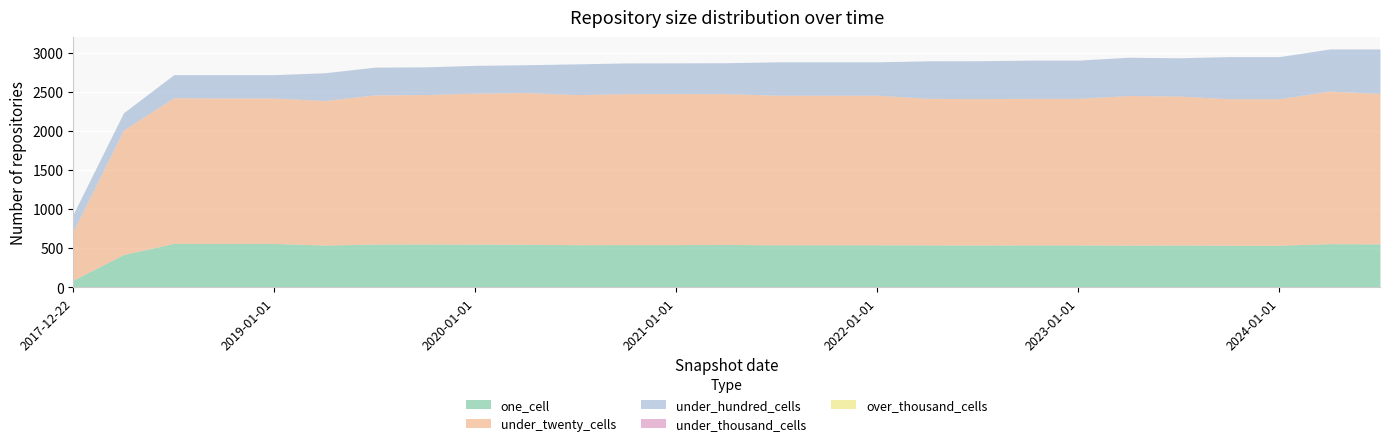

Reading left to right, what are all the values shown in this chart?

one_cell: 91	418	561	559	559	539	552	553	551	549	544	545	545	547	542	542	542	541	540	541	541	538	539	537	537	557	554
under_twenty_cells: 625	1594	1864	1862	1862	1850	1909	1912	1933	1942	1921	1932	1933	1930	1915	1915	1915	1876	1873	1876	1876	1915	1907	1875	1875	1953	1925
under_hundred_cells: 221	221	295	299	299	355	355	355	355	356	393	393	393	396	427	427	427	480	485	489	489	490	490	539	539	539	570
under_thousand_cells: 0	0	0	0	0	0	0	0	0	0	0	0	0	0	0	0	0	0	0	0	0	0	0	0	0	0	0
over_thousand_cells: 0	0	0	0	0	0	0	0	0	0	0	0	0	0	0	0	0	0	0	0	0	0	0	0	0	0	0